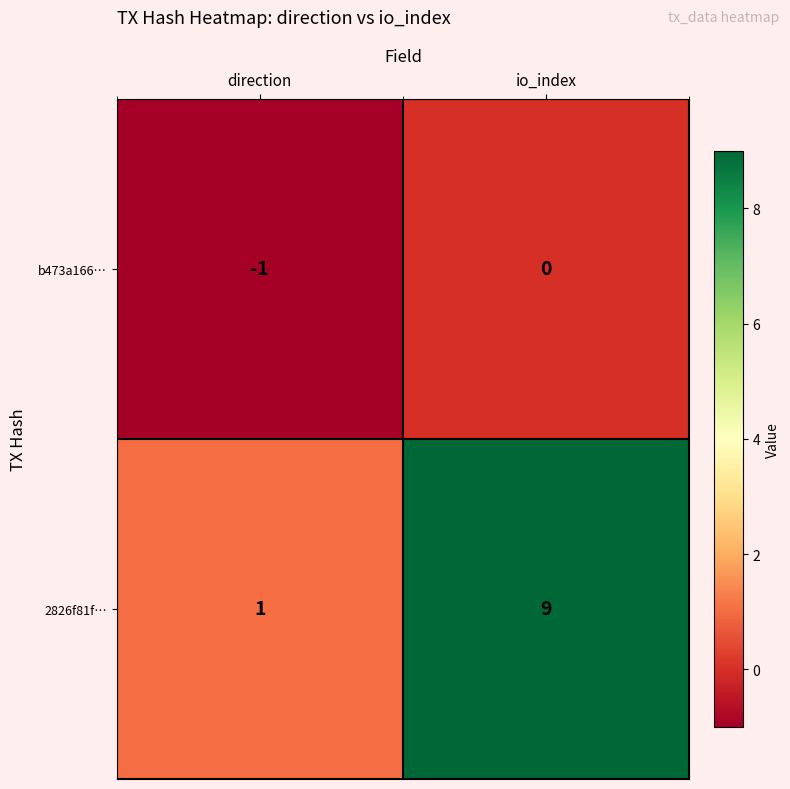

Reading right to left, what are all the values shown in this chart?

b473a166…: 0	-1
2826f81f…: 9	1